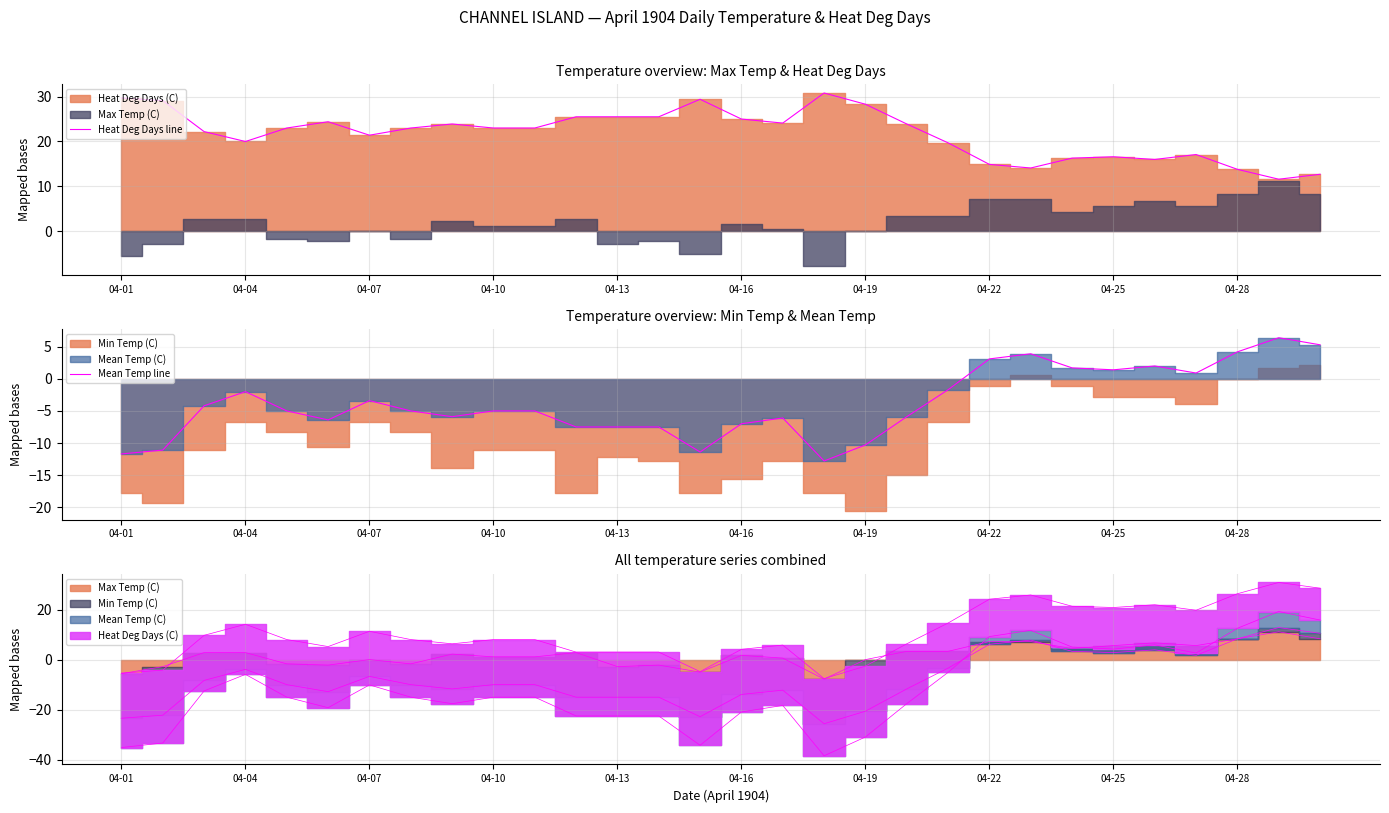

Which series has the widest spread of values?

Heat Deg Days line